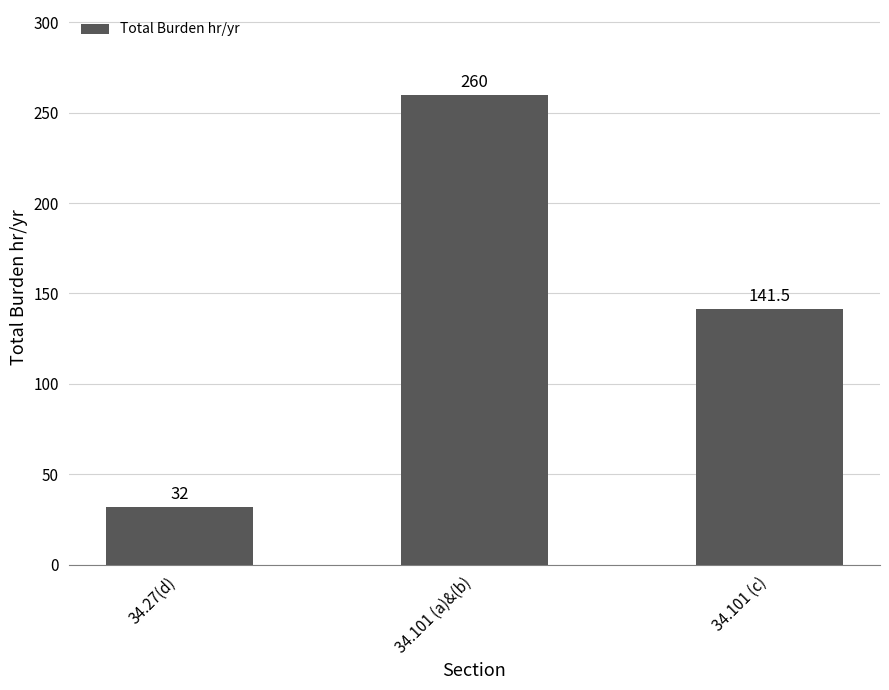

What is the label of the 3rd bar from the right?

34.27(d)